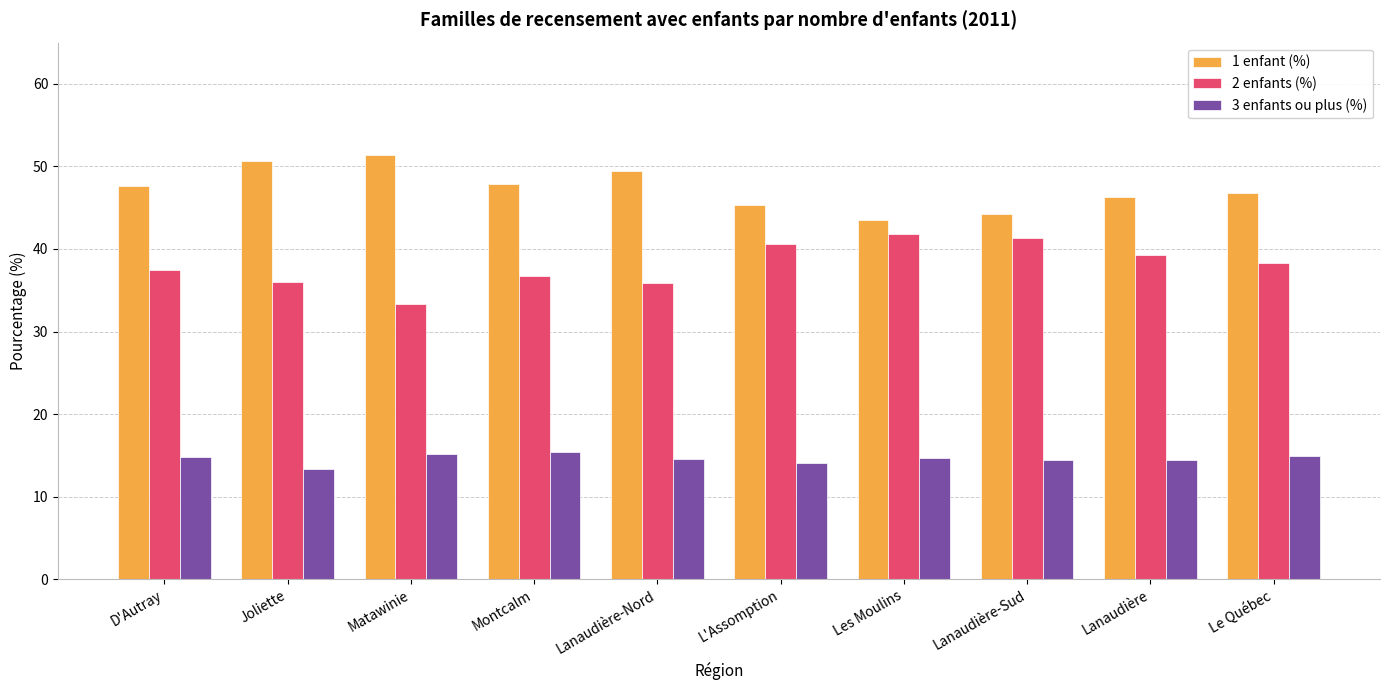

What is the label of the 6th bar from the left?

L'Assomption